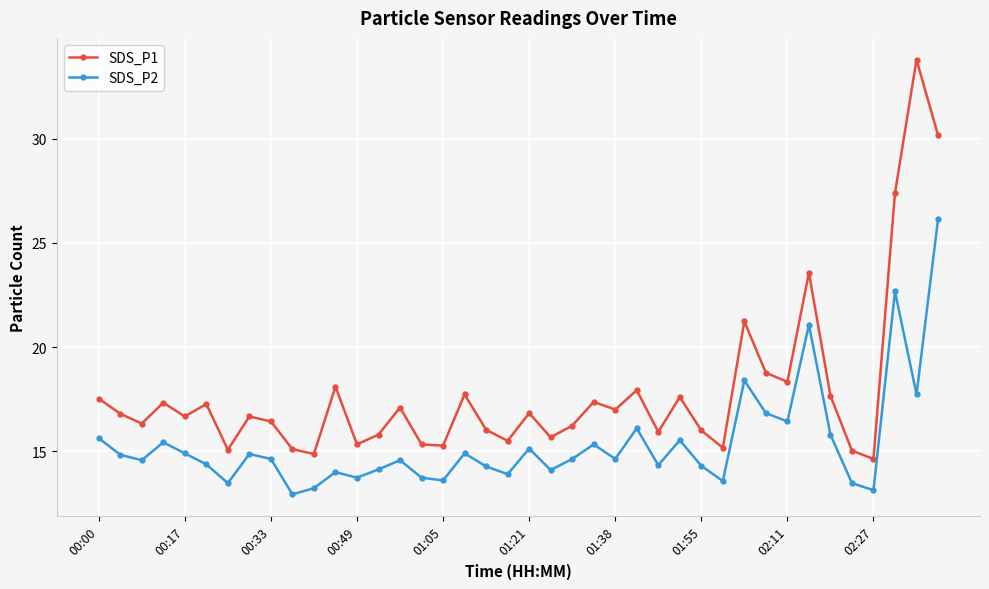

Which series has the largest range (max minus min)?

SDS_P1